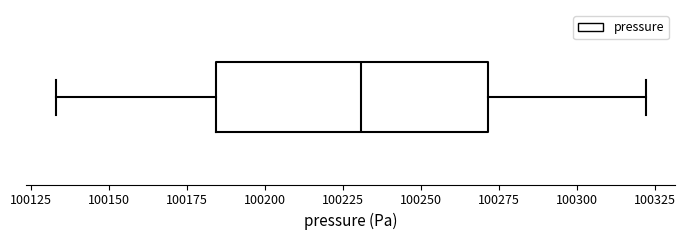

Transcribe this box plot: give where the median line is, the range the box spans, and where the two whiskers end, as read against the x-axis. The values are not printed on the chart, so give them approximately, as read against the axis.

median 100230, box 100185 to 100270, whiskers 100135 to 100320